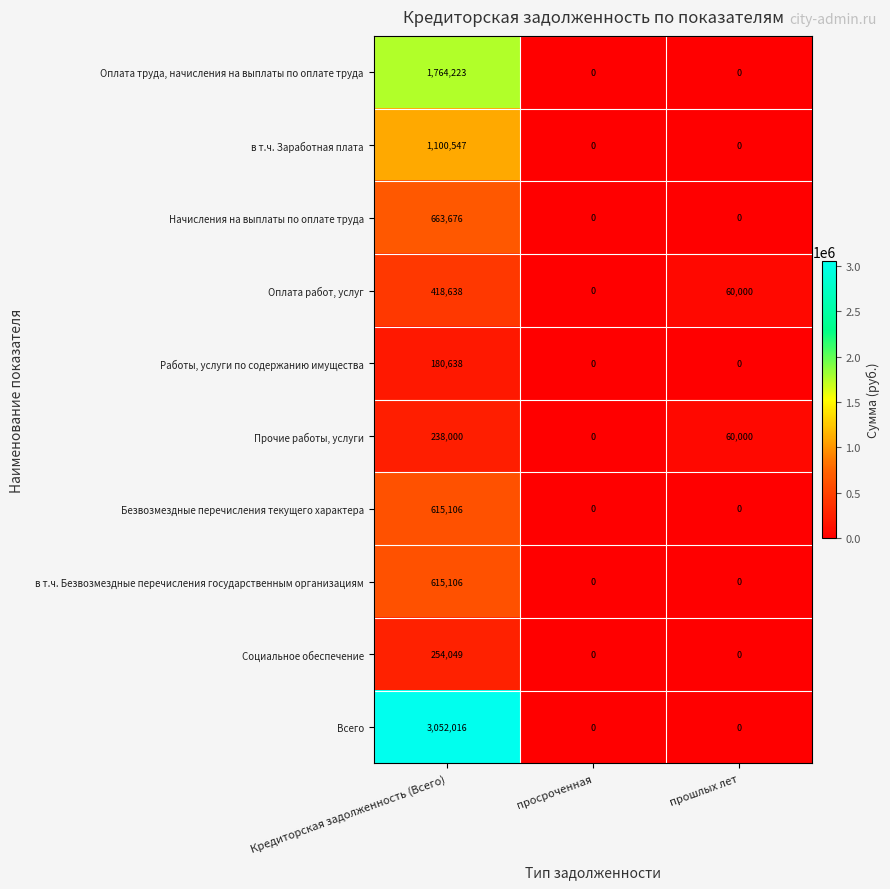

What is the greatest value displayed?

3052016